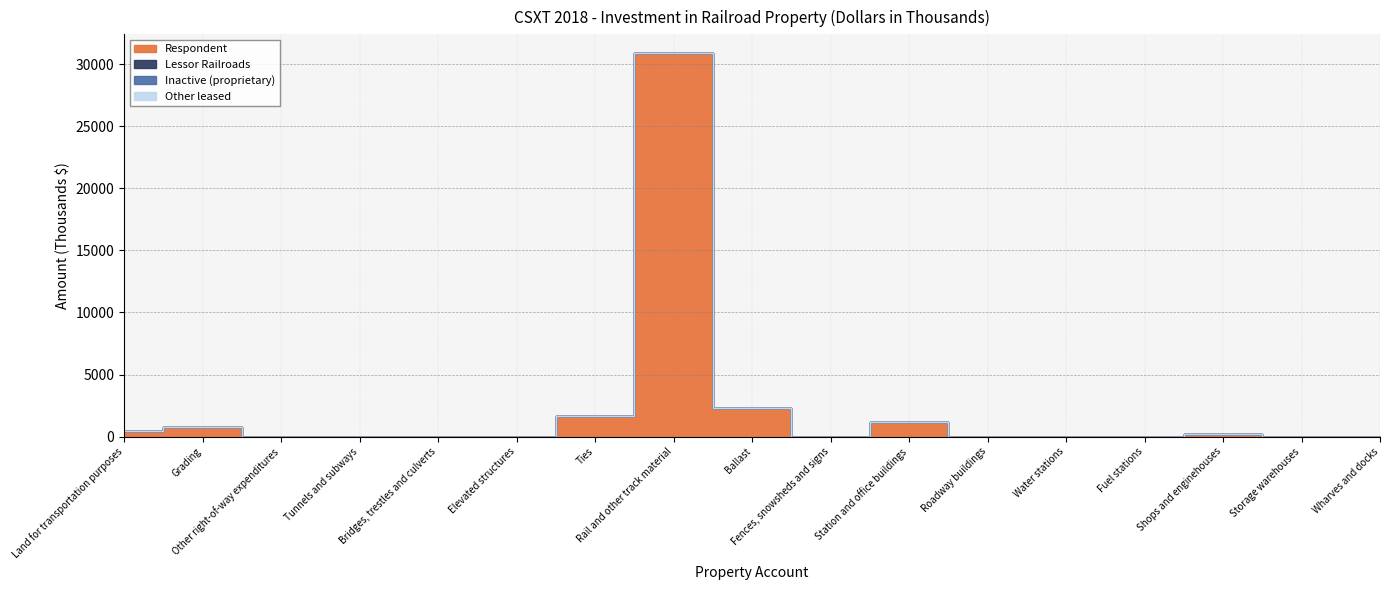

Between Rail and other track material and Storage warehouses, which is larger?

Rail and other track material